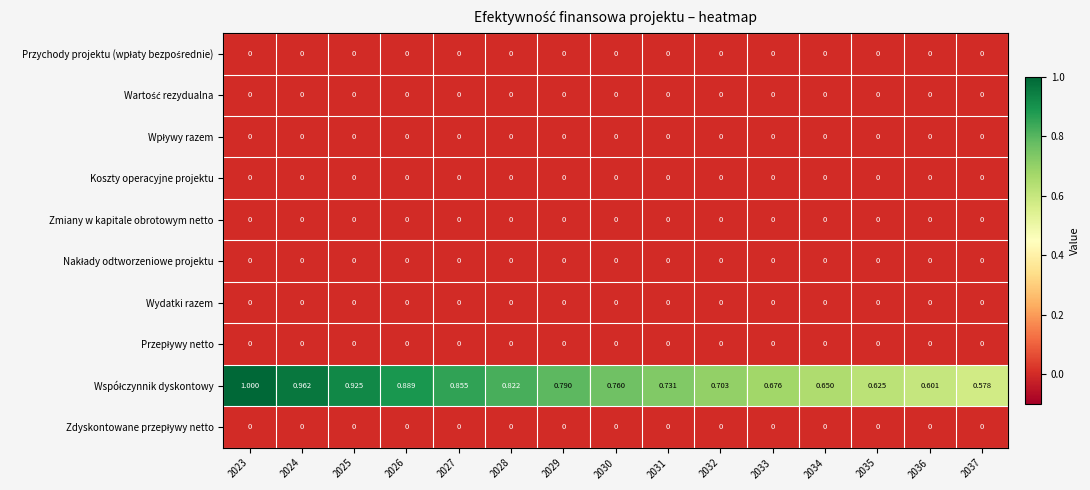

At which category does the chart reach its minimum across all series?

2023